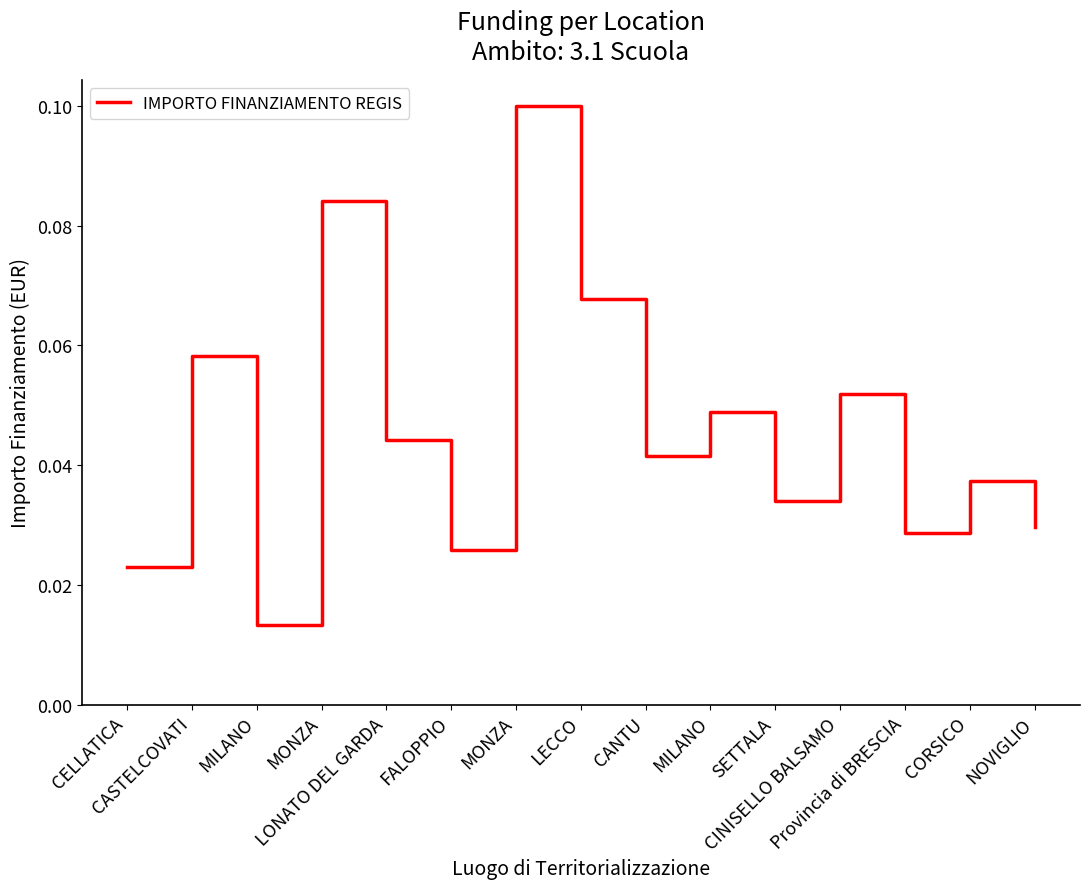

What is the label of the 11th point from the left?

SETTALA